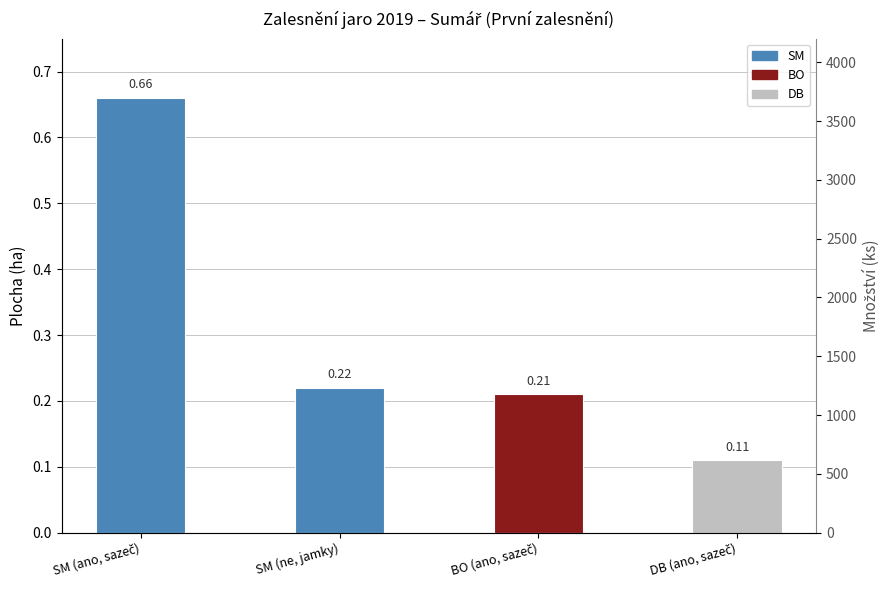

What is the difference between the highest and lowest values at SM (ne, jamky)?

1127.8